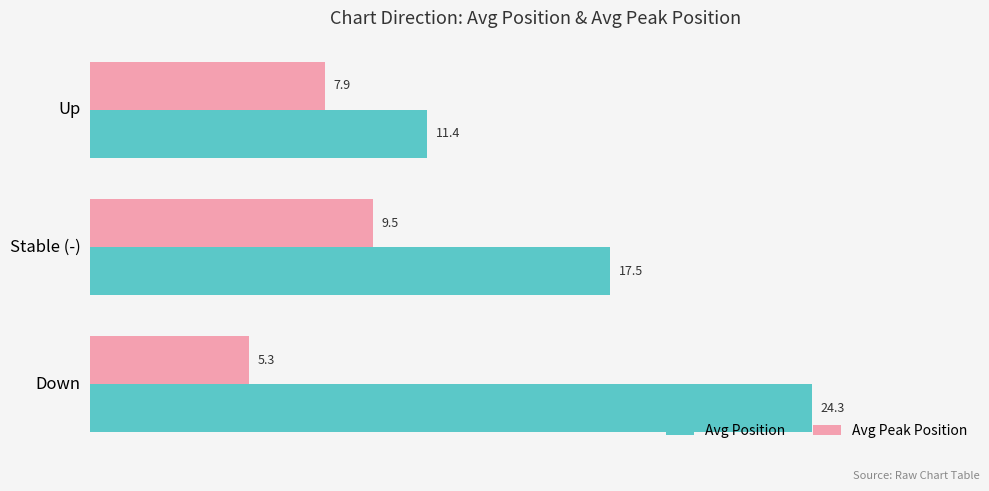

True or false: Avg Peak Position has a value of 5.3 at Down.

True